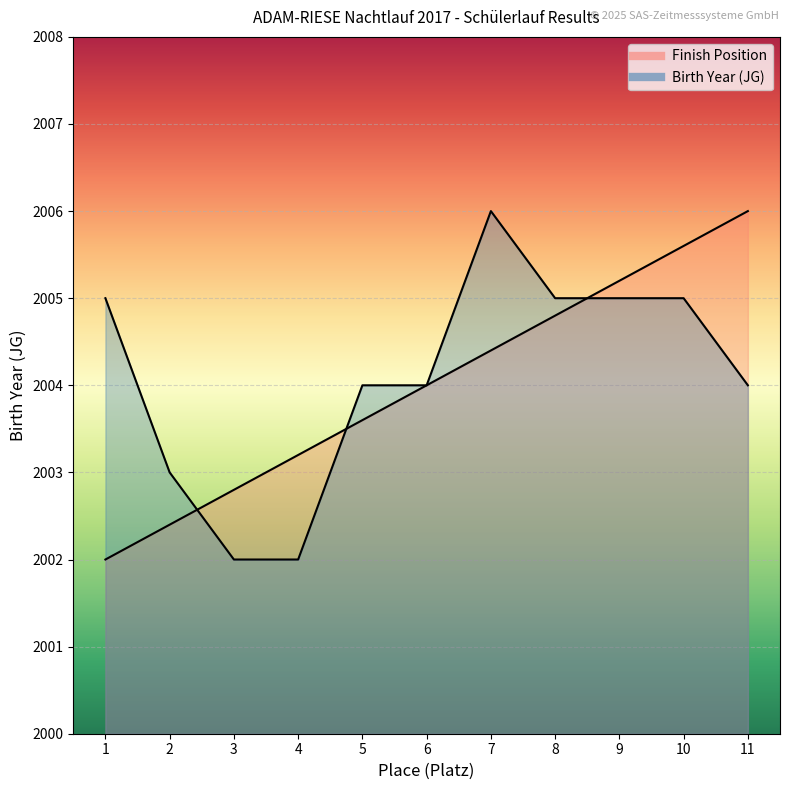

What is the sum of the Birth Year values at 4 and 9?

4007.0